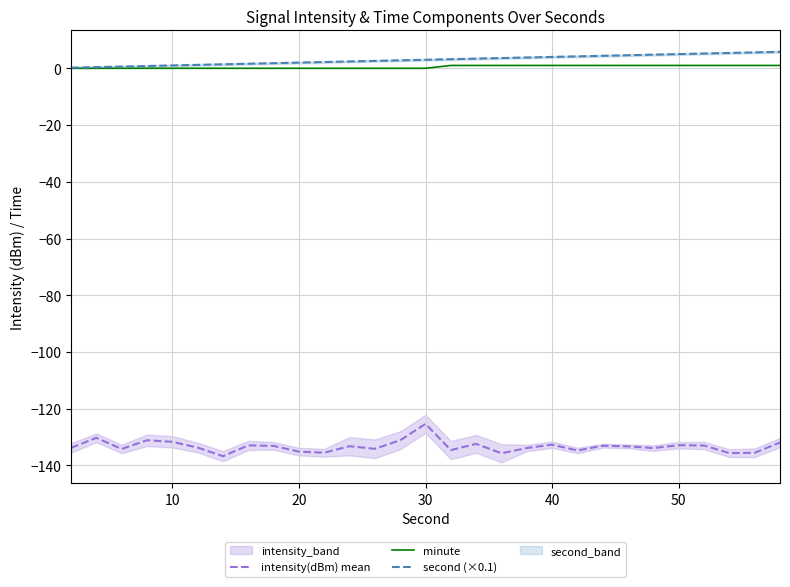

True or false: second (×0.1) and intensity(dBm) mean cross at least once.

False